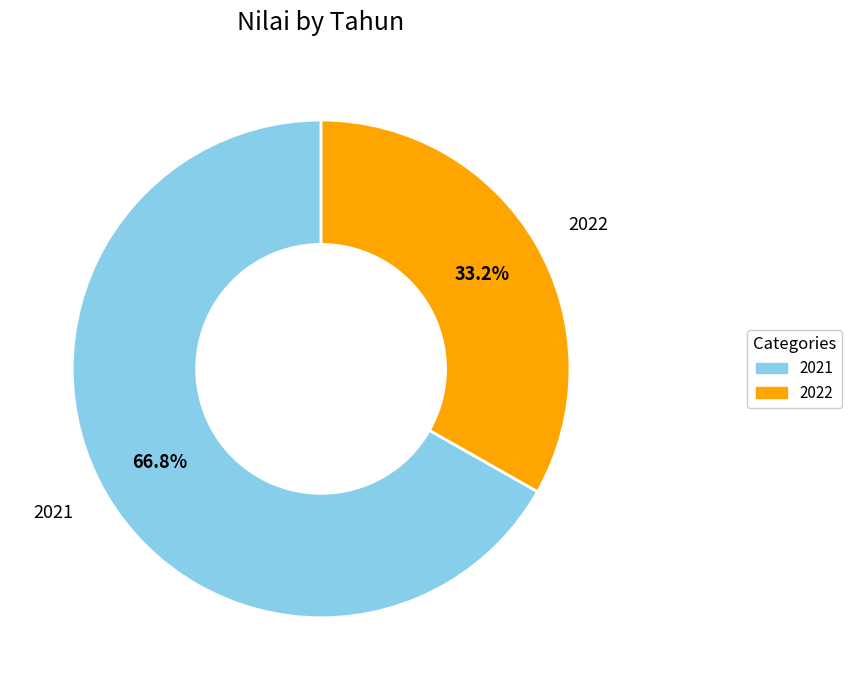

Between 2022 and 2021, which is larger?

2021